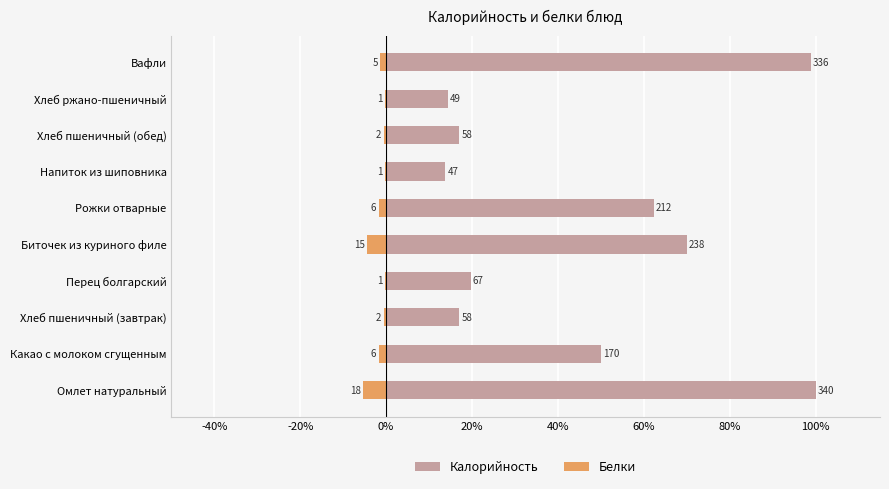

Between Омлет натуральный and Рожки отварные, which series saw the biggest shift?

Калорийность